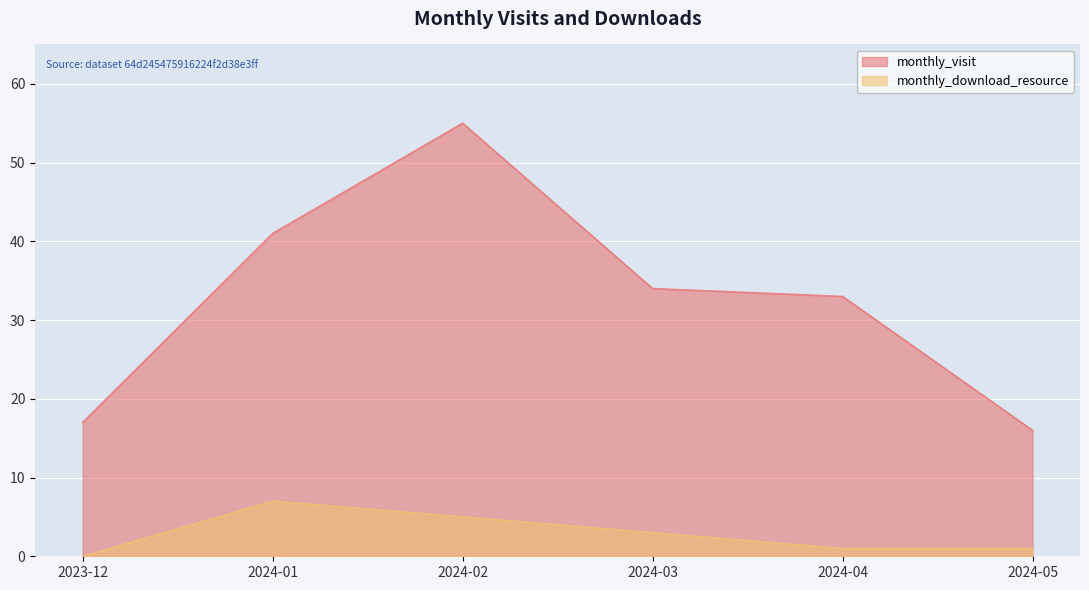

Rank the series by their average value, from highest to lowest.

monthly_visit, monthly_download_resource